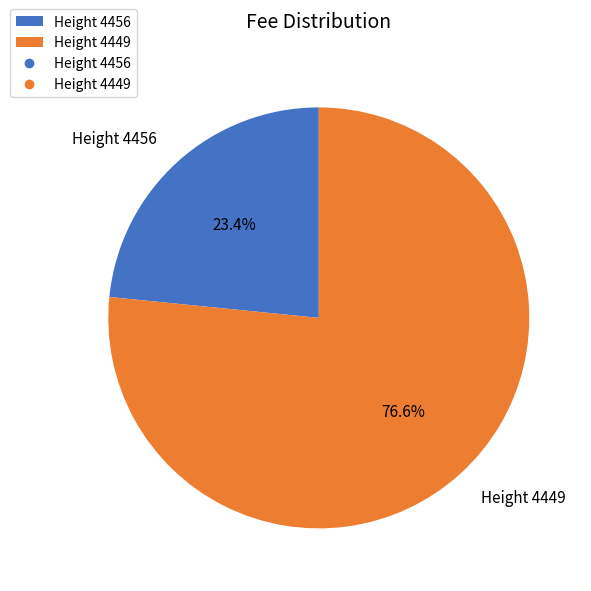

How many slices are in this pie chart?

2